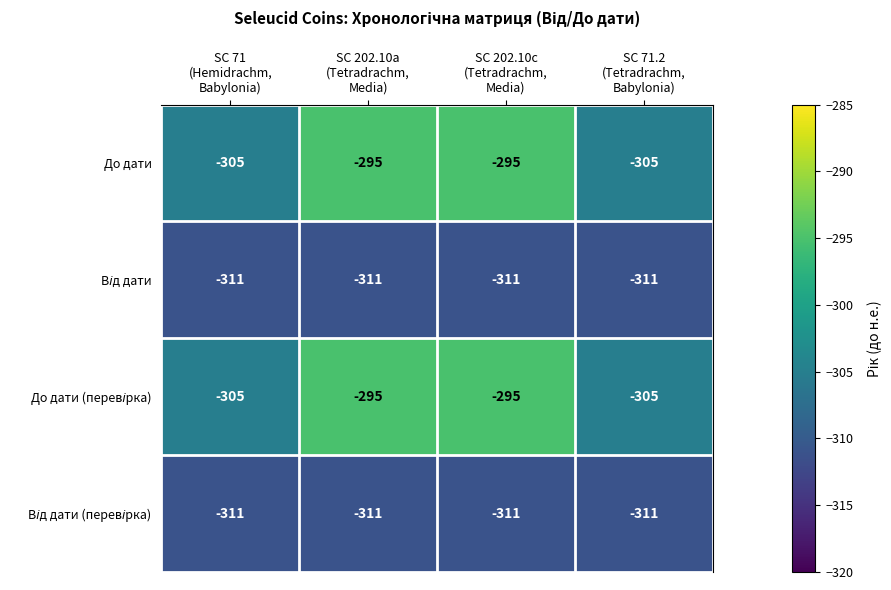

What is the highest value of the До дати series?

-295